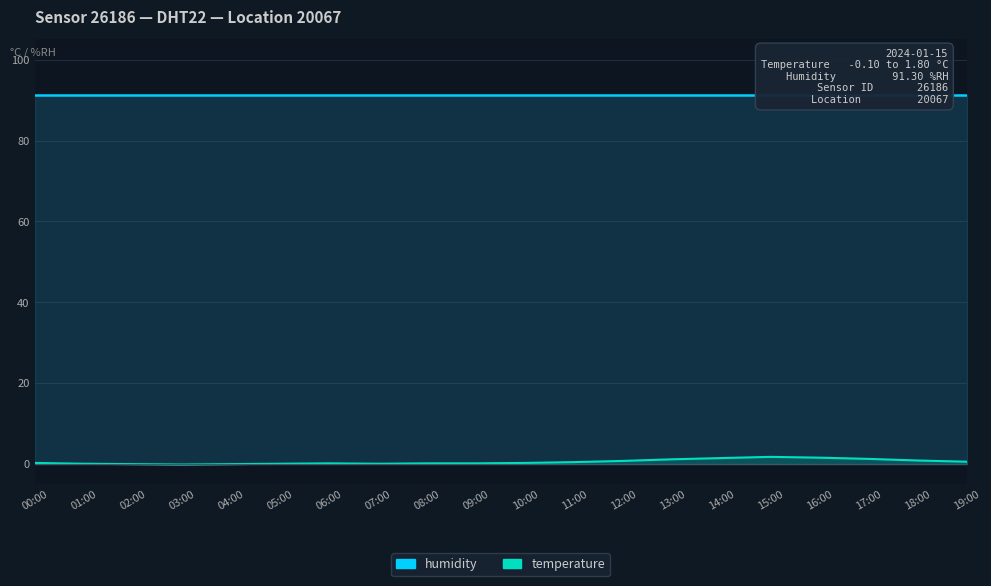

What is the label of the 14th point from the right?

06:00